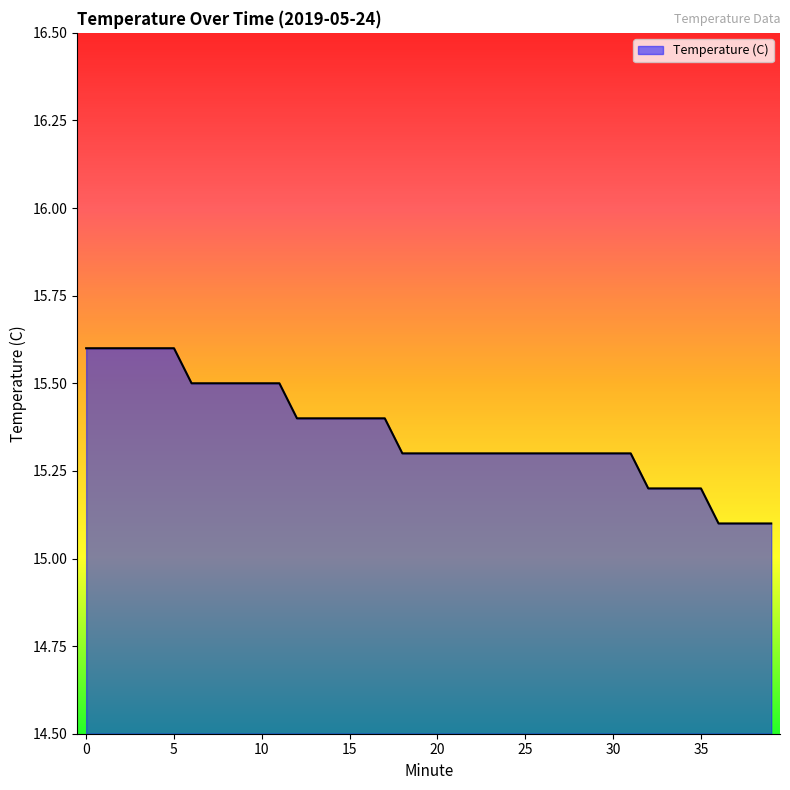

What is the sum of all values?

614.4